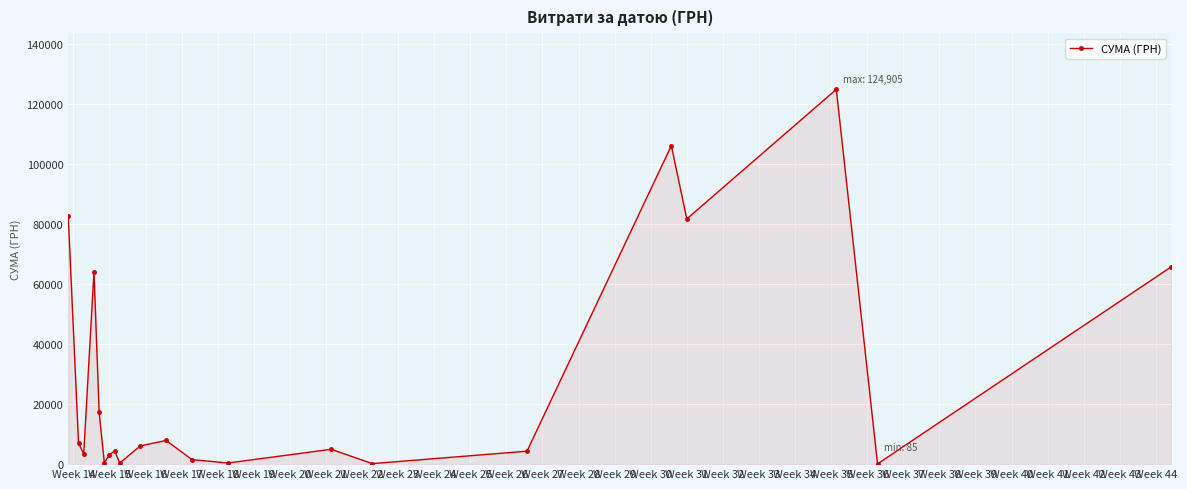

How many distinct data groups are displayed?

1